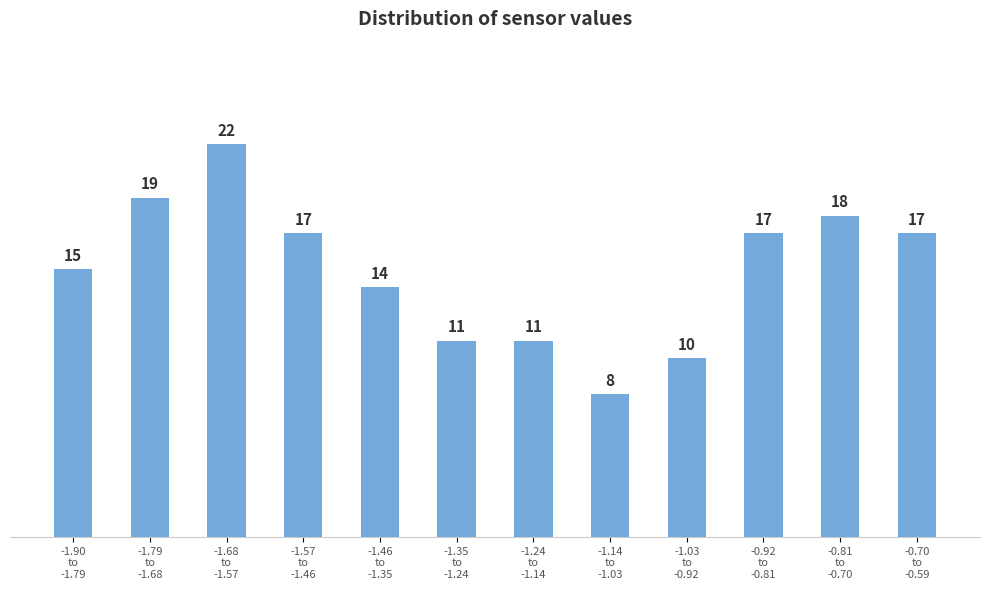

Reading left to right, transcribe all the data shown in this chart.

15	19	22	17	14	11	11	8	10	17	18	17